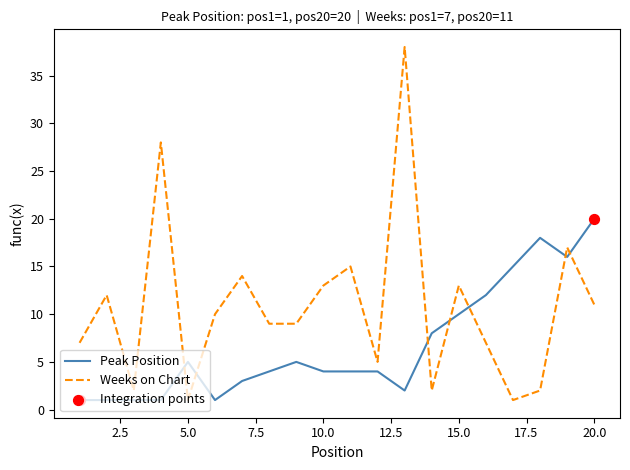

Which series has the largest range (max minus min)?

Weeks on Chart